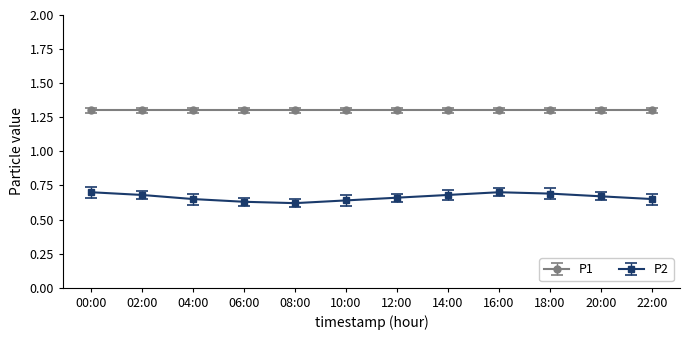

The P1 series shows 1.9 at 00:00. True or false?

False